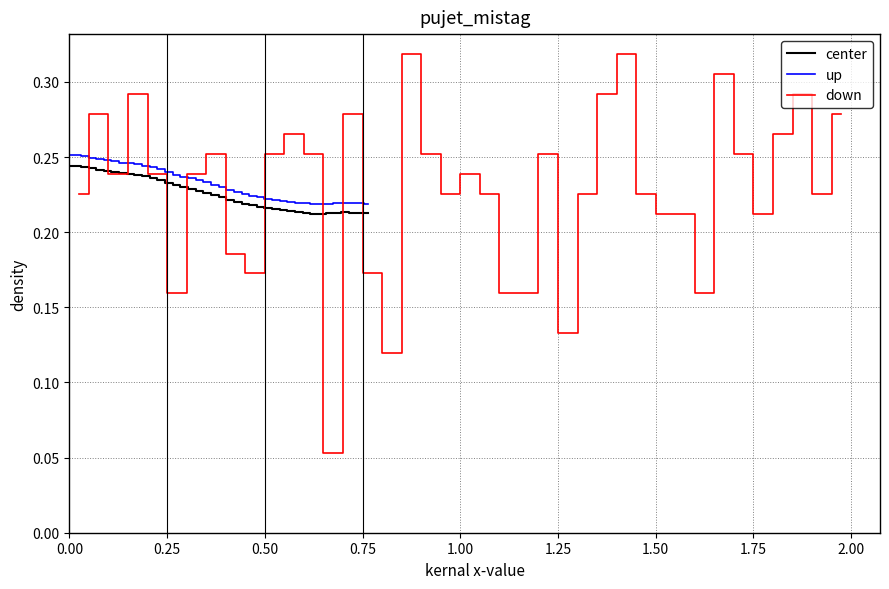

Reading left to right, extract all data points from this chart.

center: 0.2	0.2	0.2	0.2	0.2	0.2	0.2	0.2	0.2	0.2	0.2	0.2	0.2	0.2	0.2	0.2	0.2	0.2	0.2	0.2	0.2	0.2	0.2	0.2	0.2	0.2	0.2	0.2	0.2	0.2	0.2	0.2	0.2	0.2	0.2	0.2	0.2	0.2	0.2	0.2
up: 0.3	0.3	0.3	0.2	0.2	0.2	0.2	0.2	0.2	0.2	0.2	0.2	0.2	0.2	0.2	0.2	0.2	0.2	0.2	0.2	0.2	0.2	0.2	0.2	0.2	0.2	0.2	0.2	0.2	0.2	0.2	0.2	0.2	0.2	0.2	0.2	0.2	0.2	0.2	0.2
down: 0.2	0.3	0.2	0.3	0.2	0.2	0.2	0.3	0.2	0.2	0.3	0.3	0.3	0.1	0.3	0.2	0.1	0.3	0.3	0.2	0.2	0.2	0.2	0.2	0.3	0.1	0.2	0.3	0.3	0.2	0.2	0.2	0.2	0.3	0.3	0.2	0.3	0.3	0.2	0.3